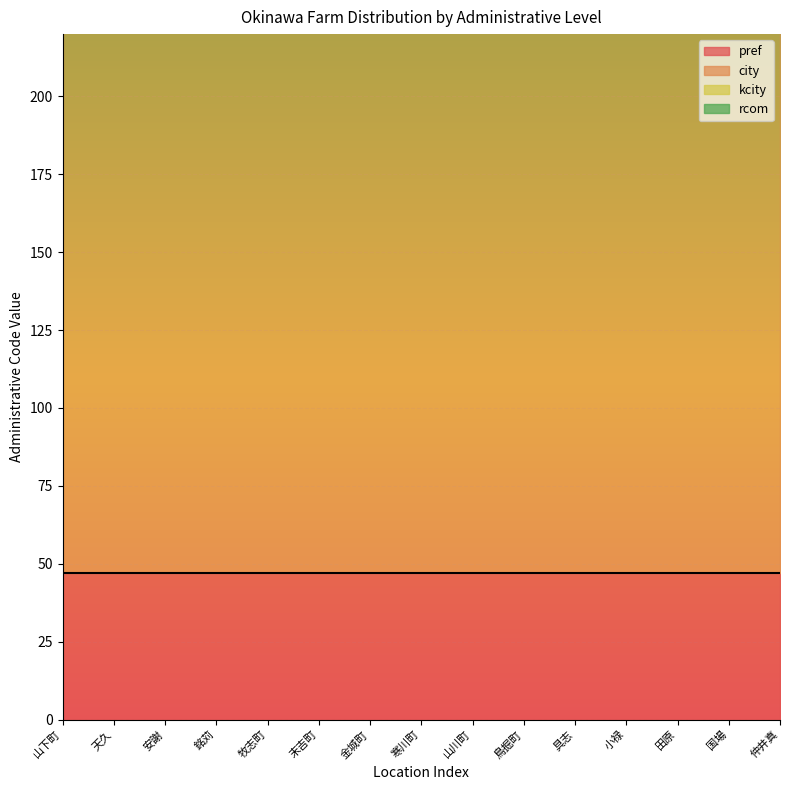

At which label does rcom reach its peak?

牧志町